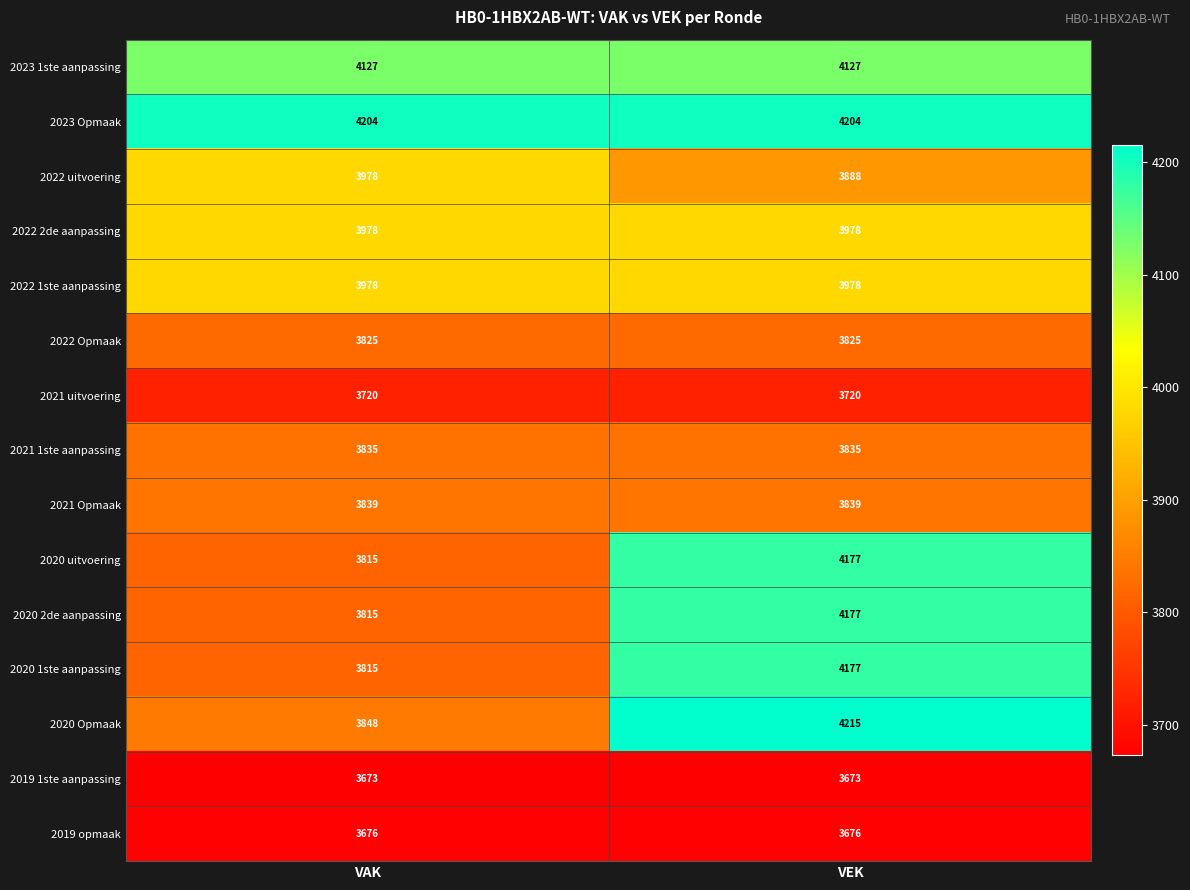

At which category is the sum across all series the highest?

VEK